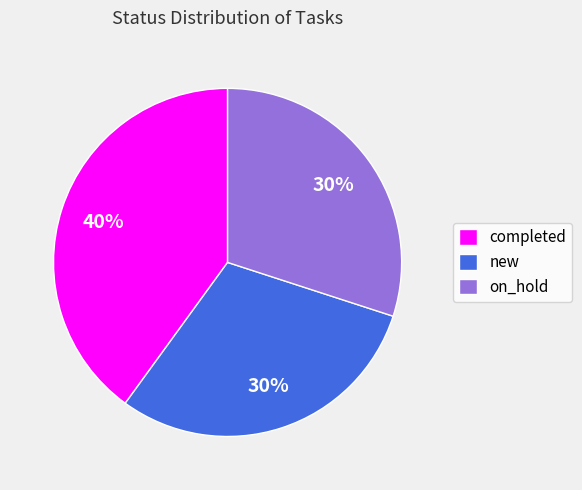

How many slices are in this pie chart?

3